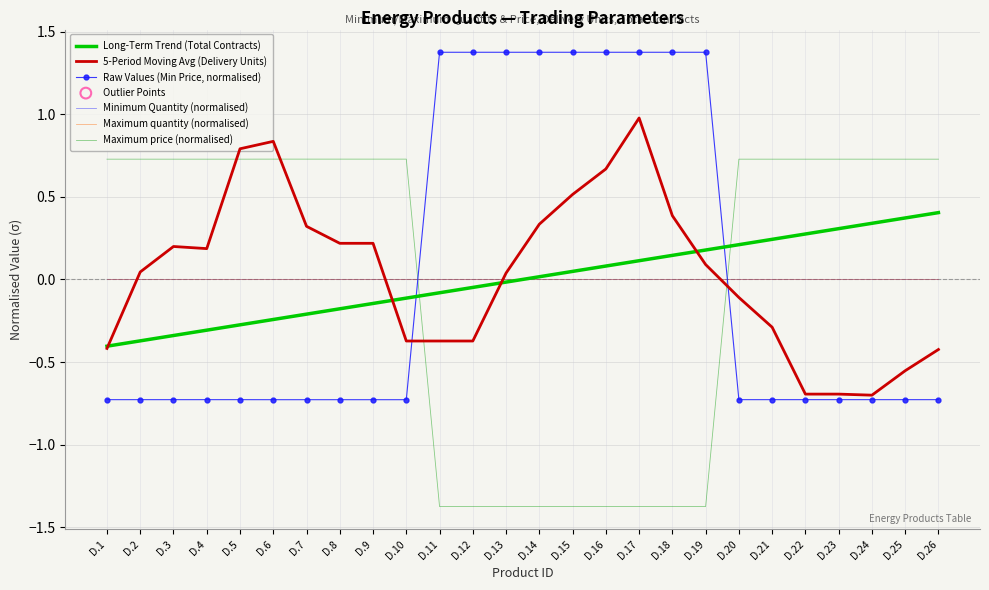

At how many categories does at least one series exceed 0?

26